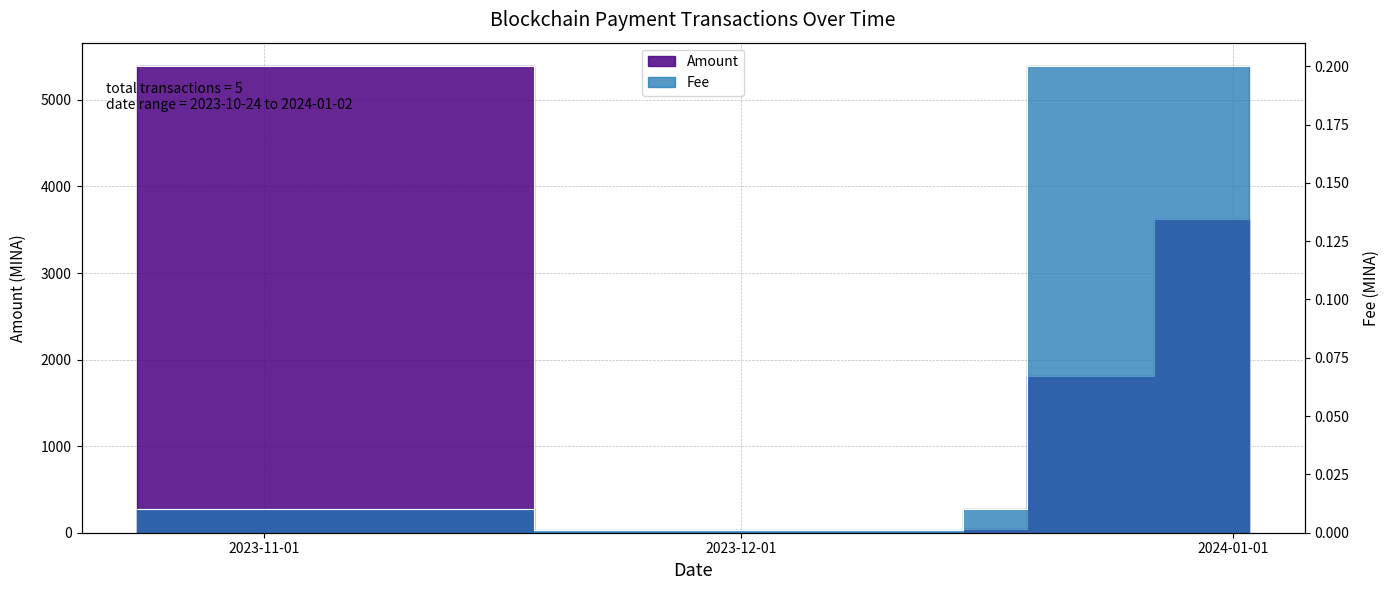

After their last crossing, which series has the higher values: Amount or Fee?

Amount